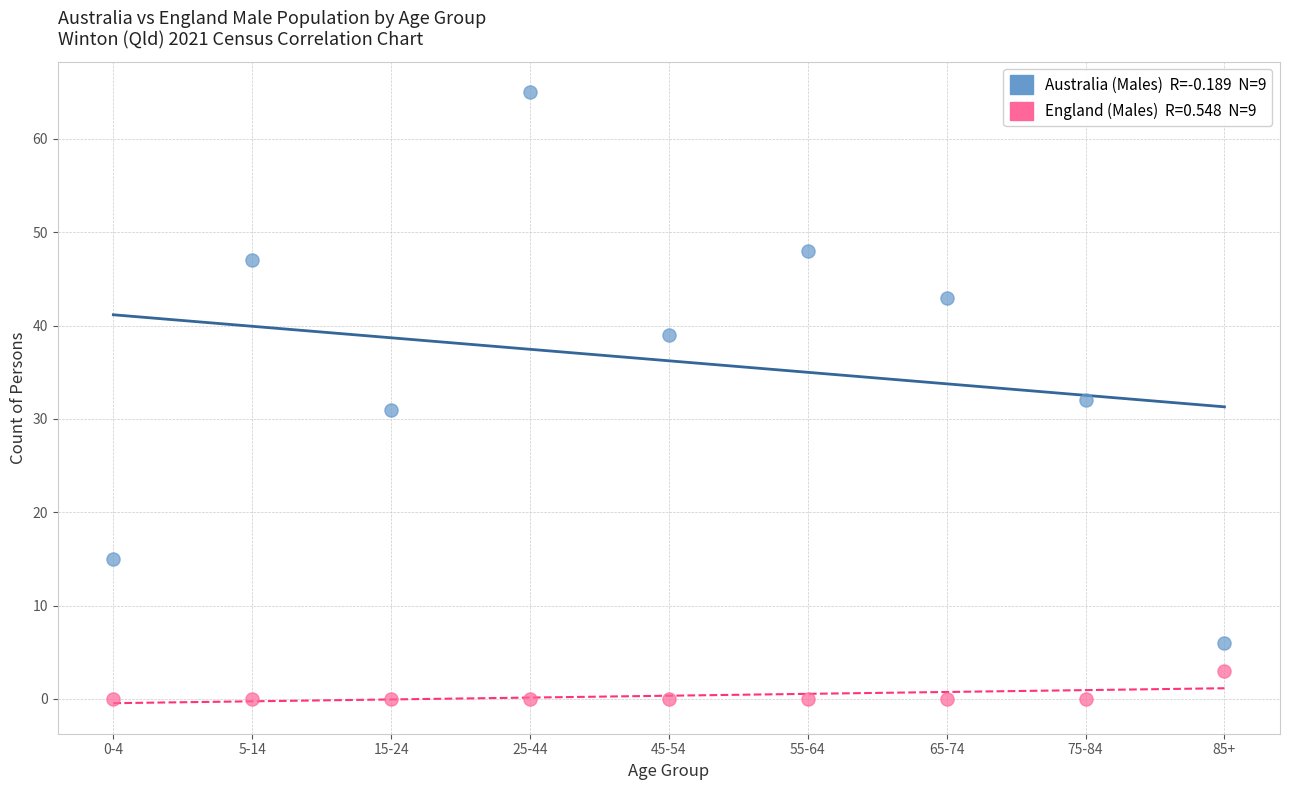

Across all data points, what is the range of Y values (max minus min)?

65